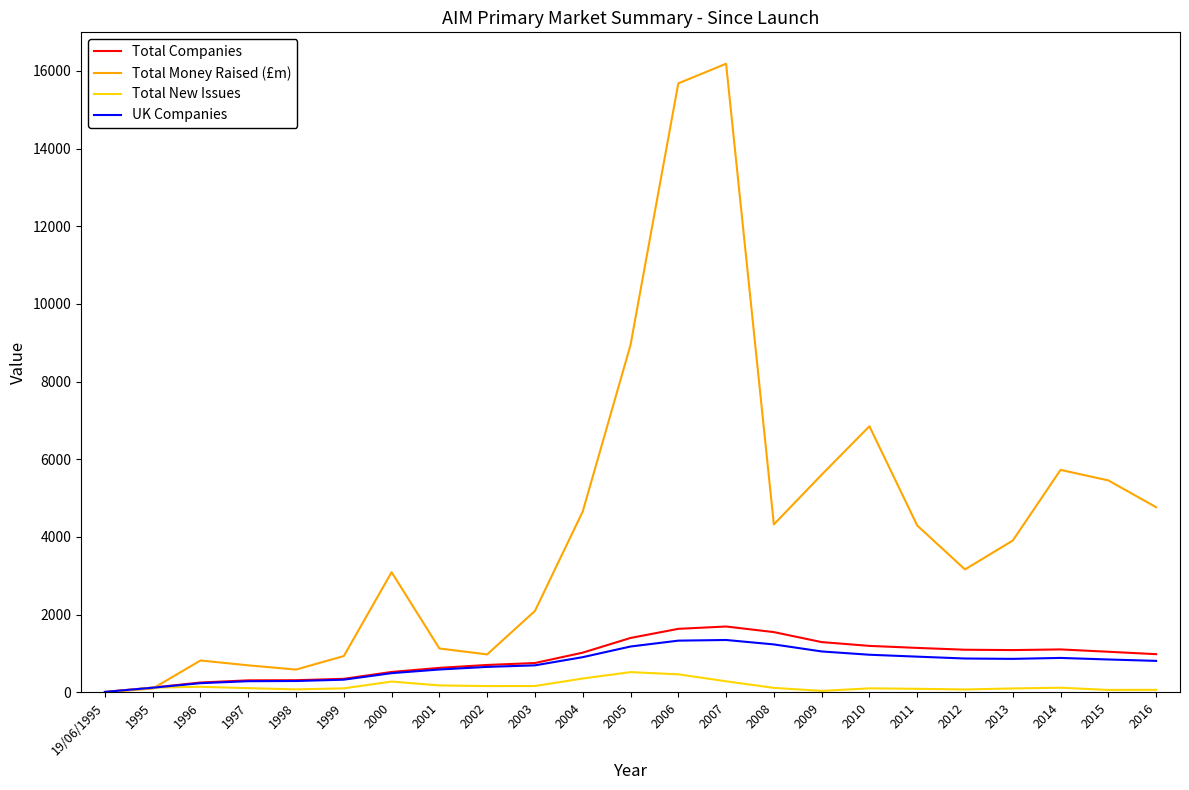

What is the maximum value shown in the chart?

16183.1